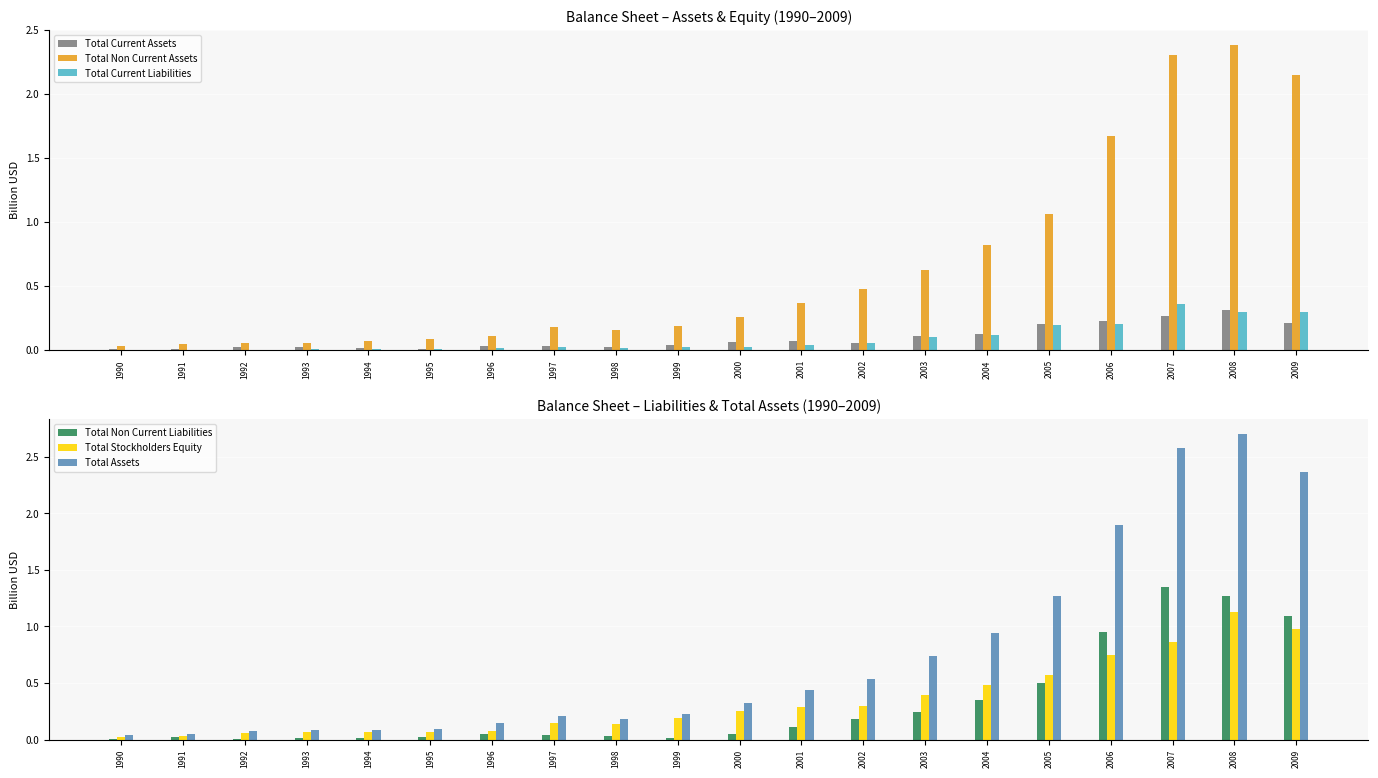

At 2000, list the series in order from smallest to largest.

Total Current Liabilities, Total Non Current Liabilities, Total Current Assets, Total Stockholders Equity, Total Non Current Assets, Total Assets